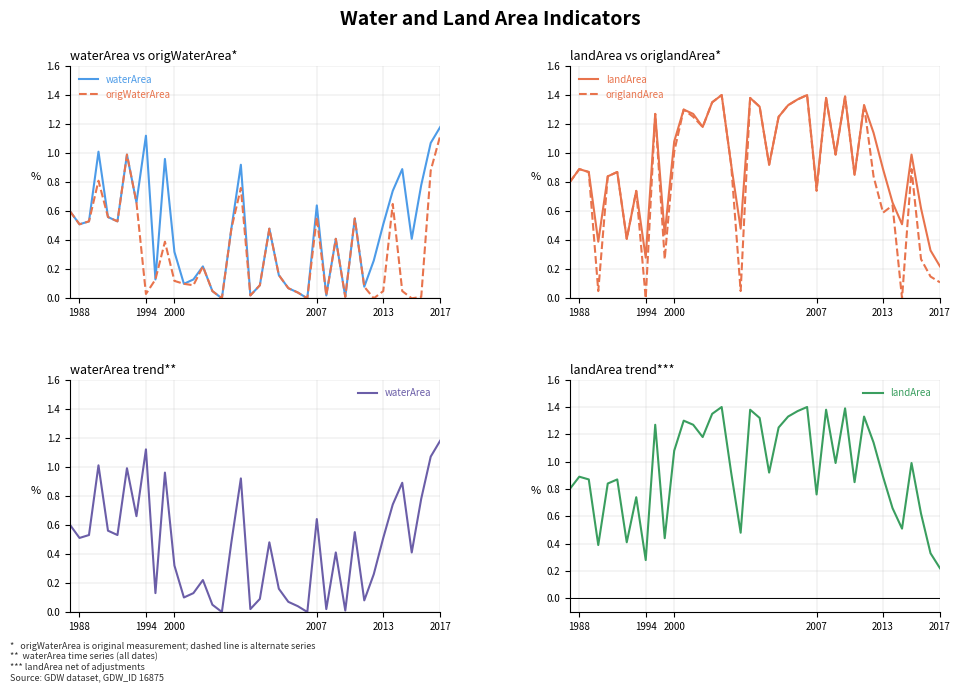

In landArea, how many points are higher than both neighbors (excluding endpoints)?

12